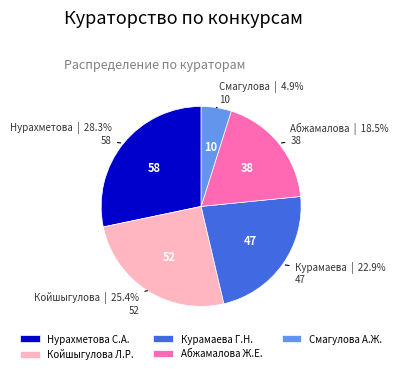

Which slice is the smallest?

Смагулова А.Ж.